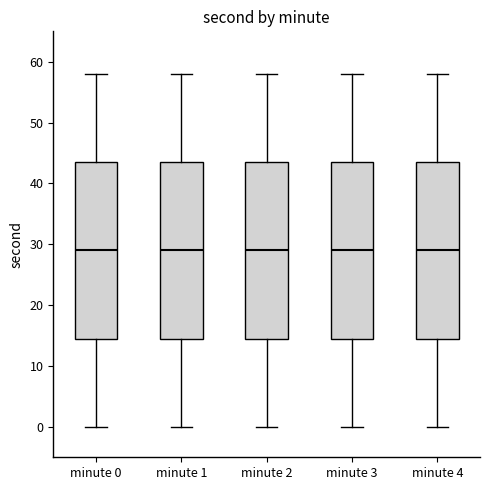

Where does the upper whisker of the box for minute 1 end on the y-axis? The values are not printed on the chart, so give them approximately, as read against the axis.

58